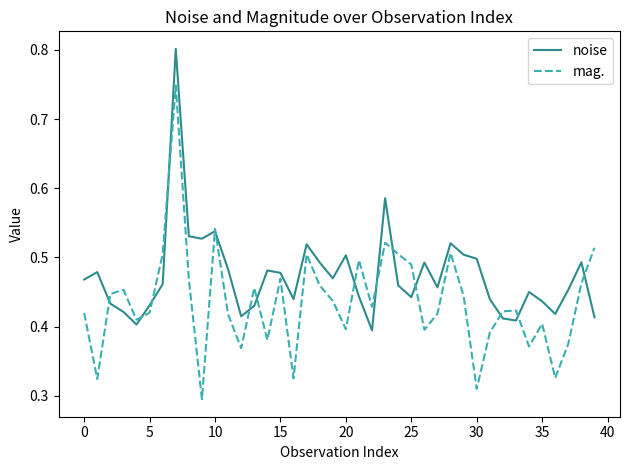

How many lines are shown in the chart?

2